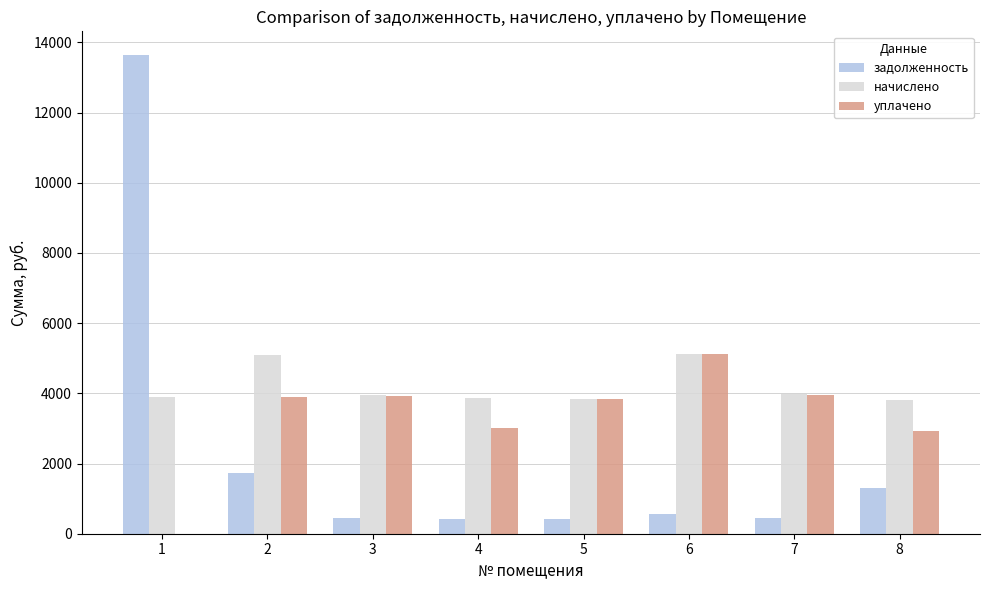

How many values in the уплачено series exceed 3908?

4